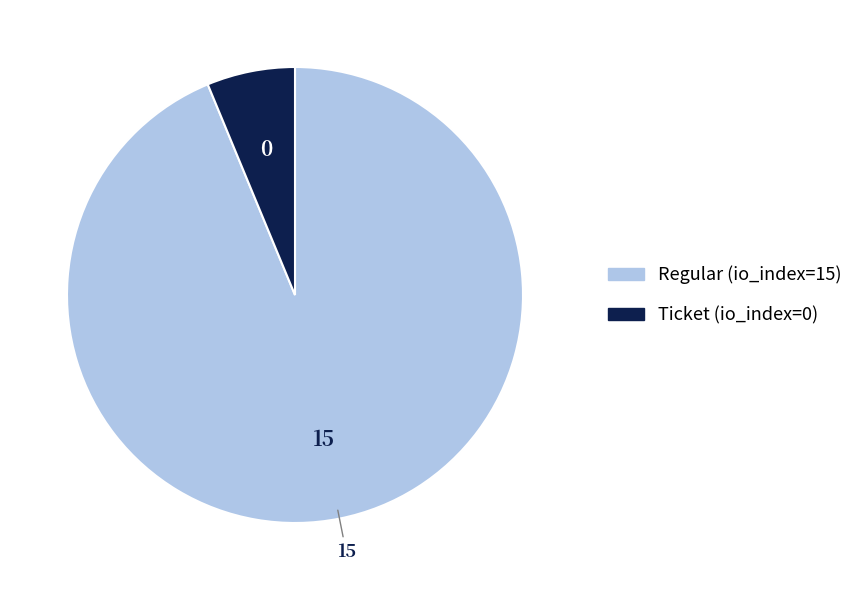

Which slice is the smallest?

Ticket (io_index=0)